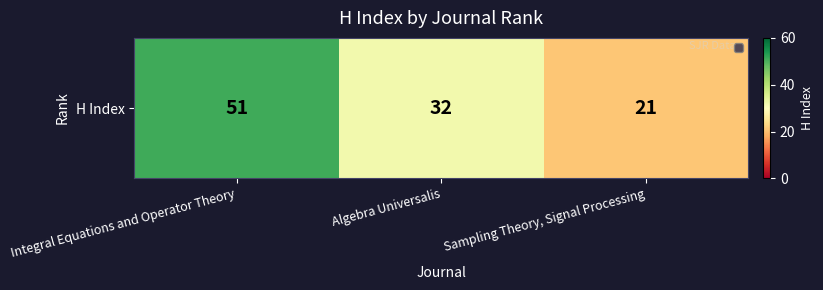

What is the average value?

35